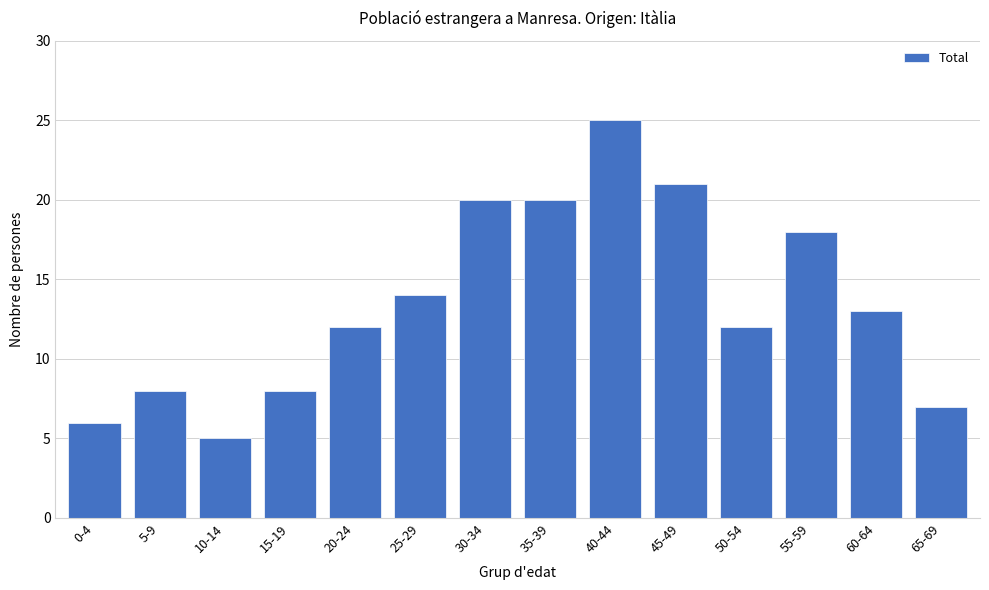

Reading left to right, what are all the values shown in this chart?

6	8	5	8	12	14	20	20	25	21	12	18	13	7